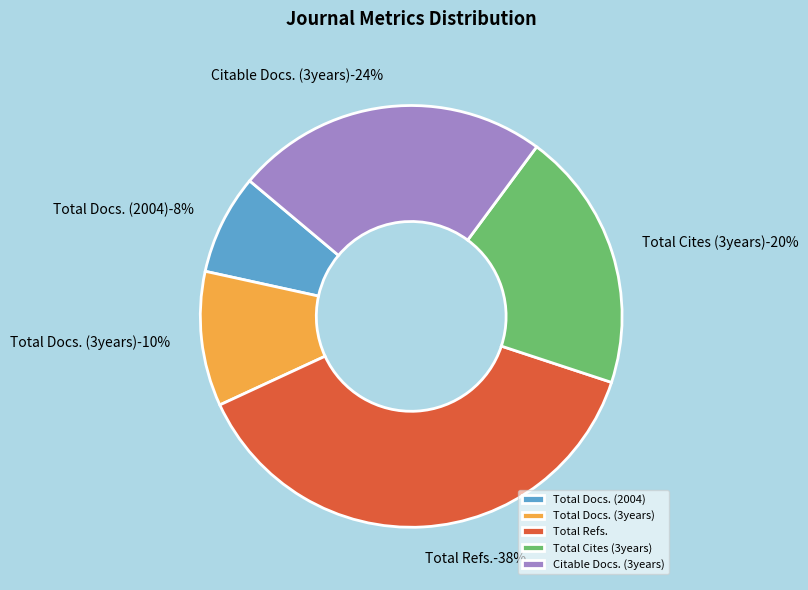

Rank the categories by value from highest to lowest.

Total Refs., Citable Docs. (3years), Total Cites (3years), Total Docs. (3years), Total Docs. (2004)